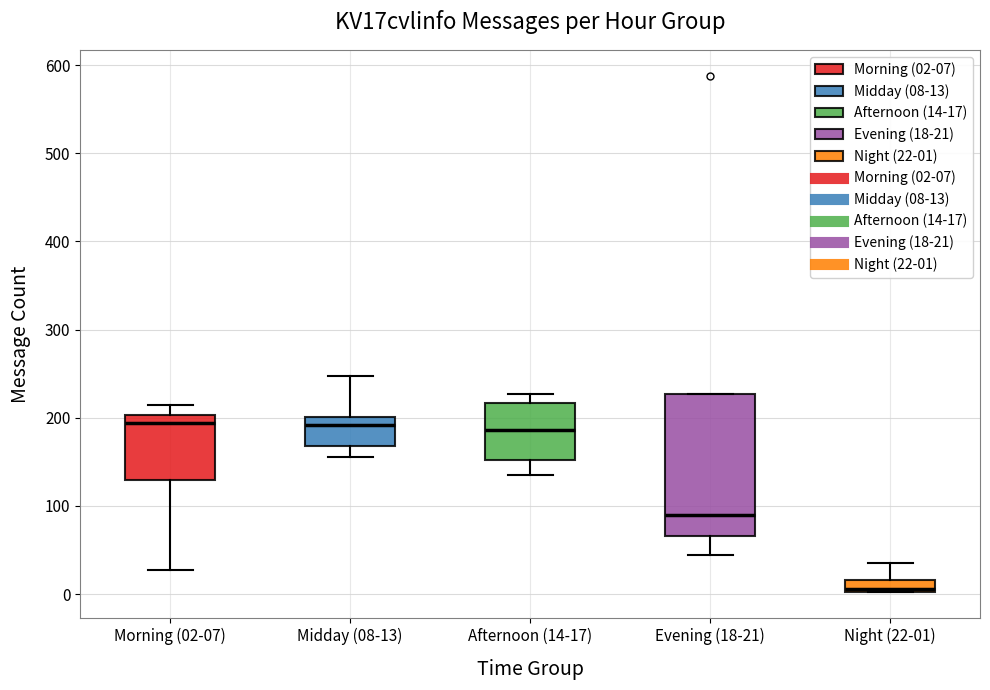

Which box is the tallest, from its lower edge to its upper edge?

Evening (18-21)